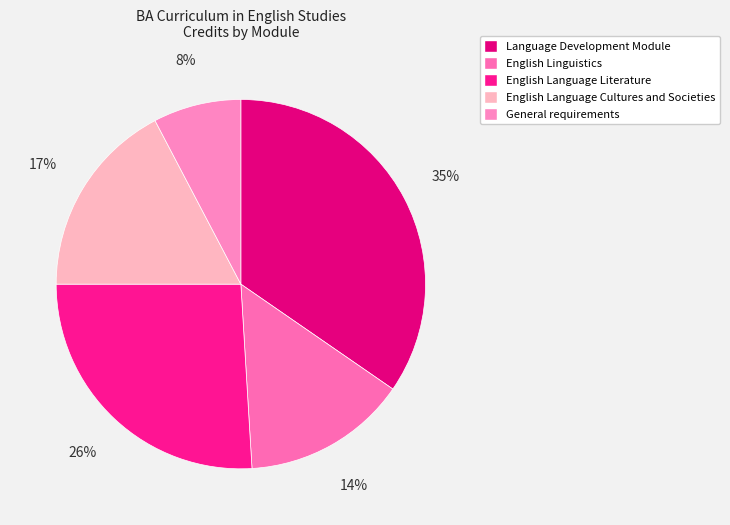

Does English Linguistics represent more than half of the total?

No